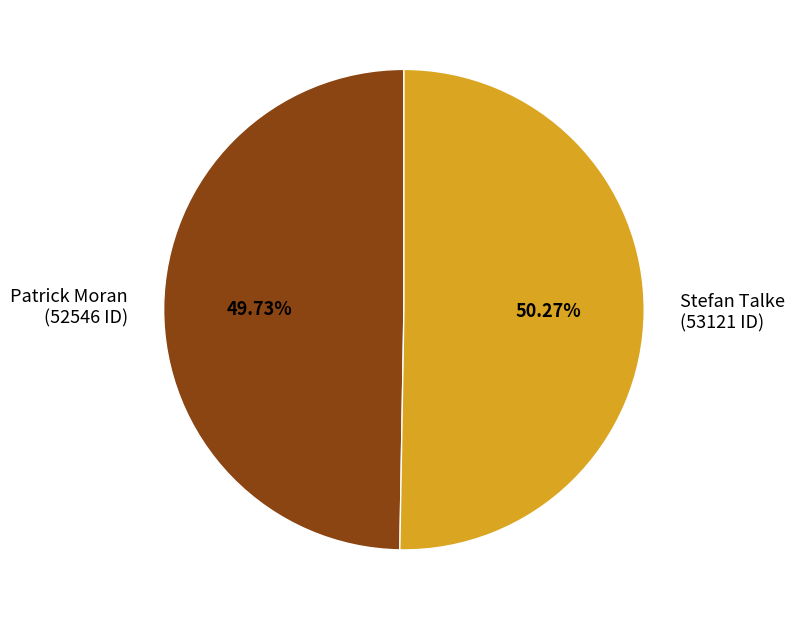

What is the smallest slice in the pie chart?

Patrick Moran